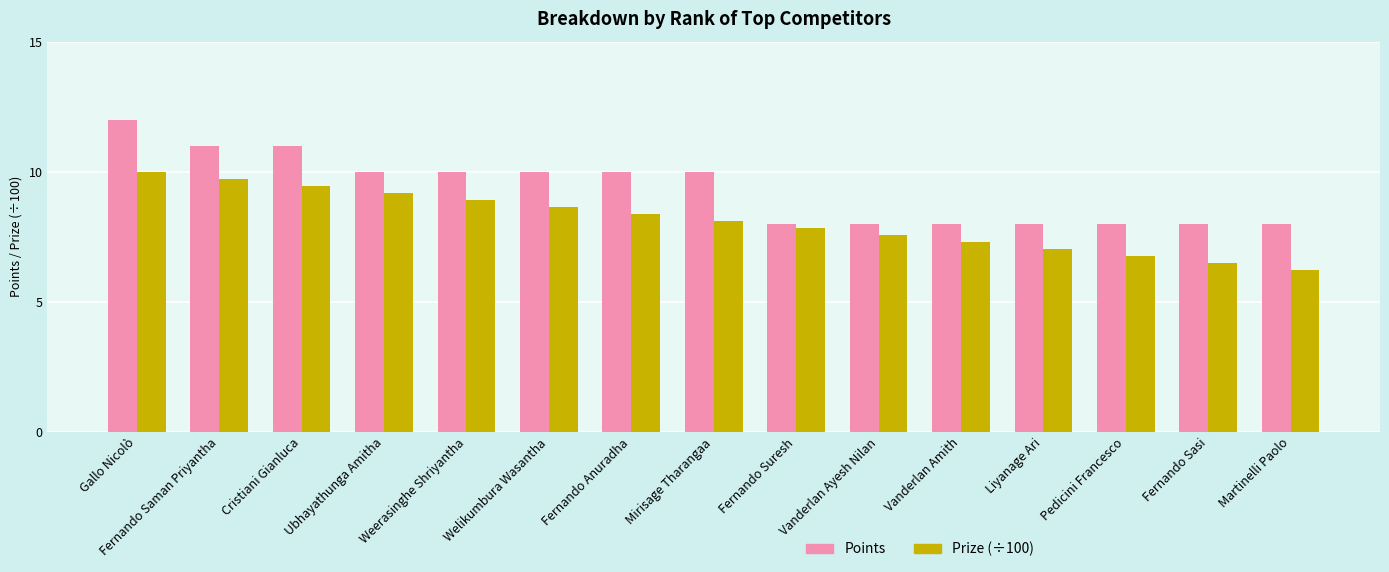

Is the value of Points at Pedicini Francesco greater than the value of Prize (÷100) at Gallo Nicolò?

No